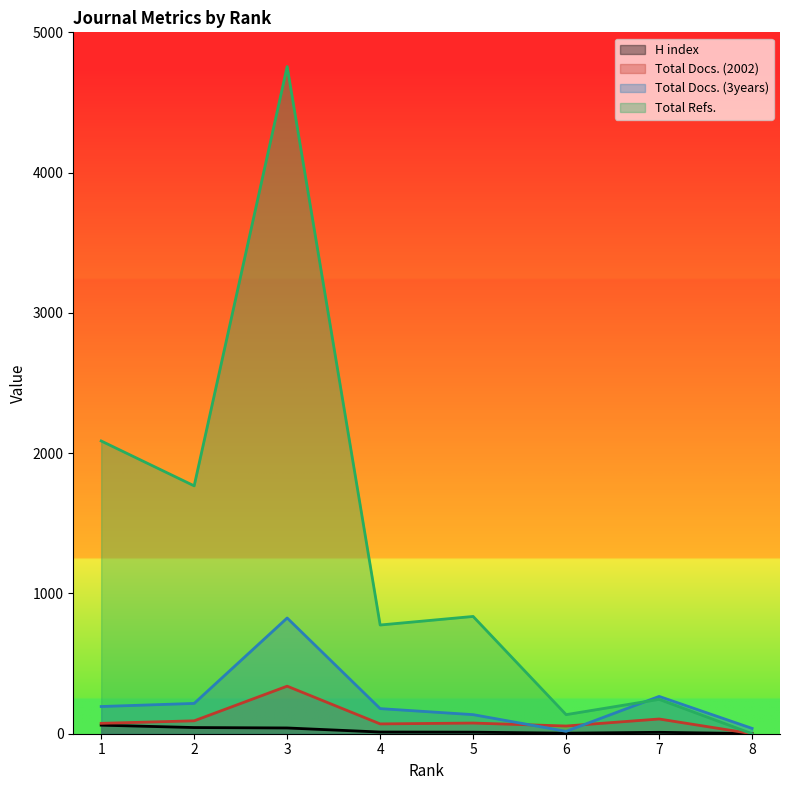

Reading right to left, transcribe all the data shown in this chart.

H index: 8=1	7=10	6=4	5=11	4=12	3=41	2=44	1=61
Total Docs. (2002): 8=0	7=105	6=55	5=76	4=70	3=339	2=92	1=74
Total Docs. (3years): 8=38	7=266	6=17	5=136	4=179	3=825	2=216	1=194
Total Refs.: 8=0	7=245	6=136	5=836	4=775	3=4756	2=1767	1=2087